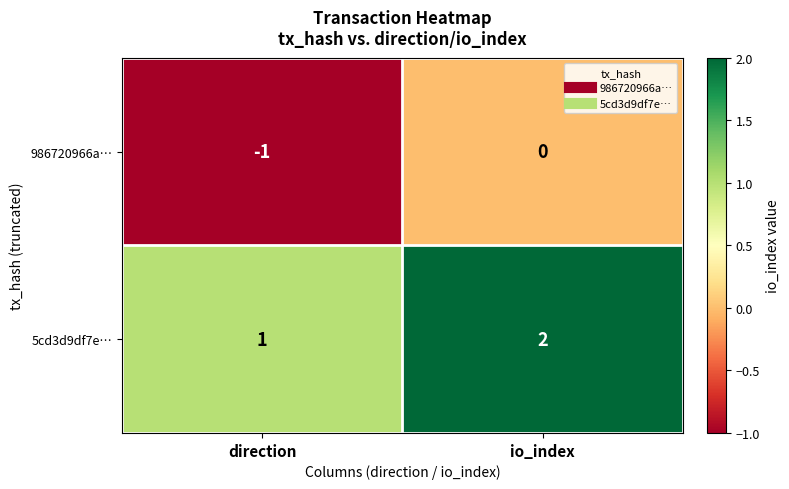

List the series in order of their overall mean, highest first.

5cd3d9df7e…, 986720966a…